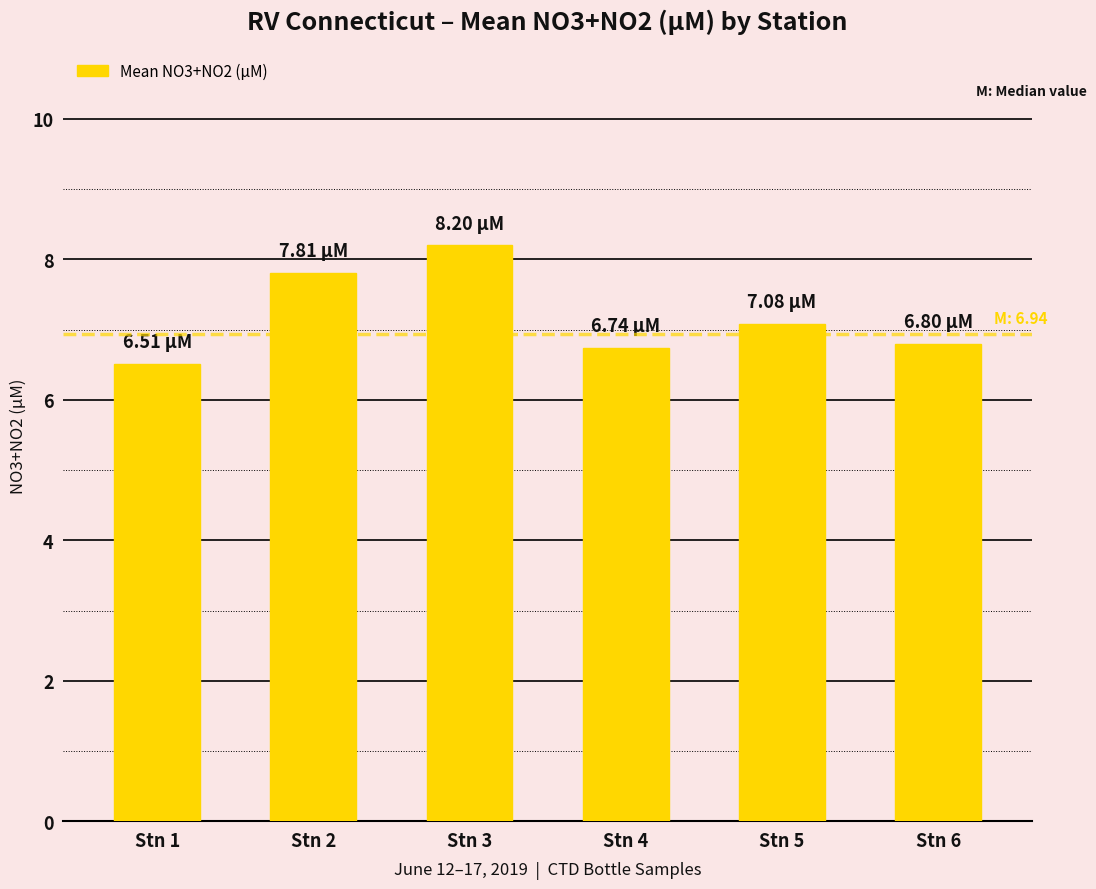

What is the change in value from Stn 1 to Stn 6?

+0.3